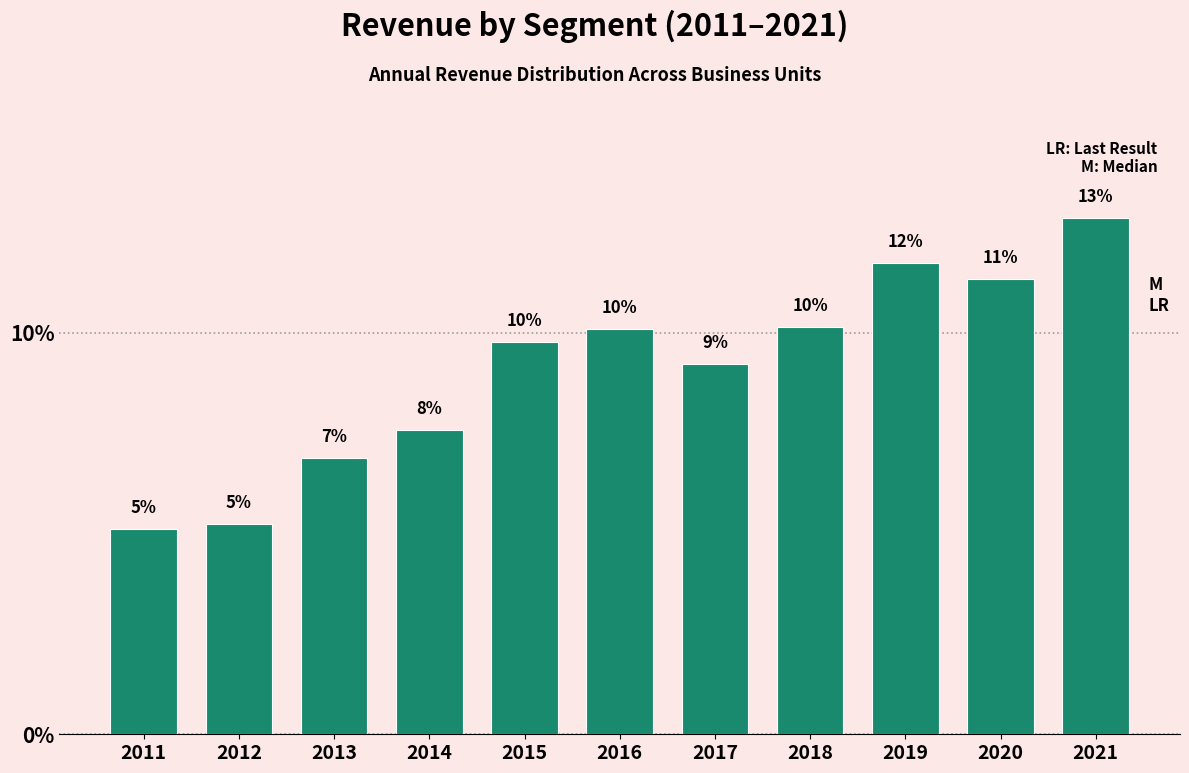

Does the chart contain any negative values?

No